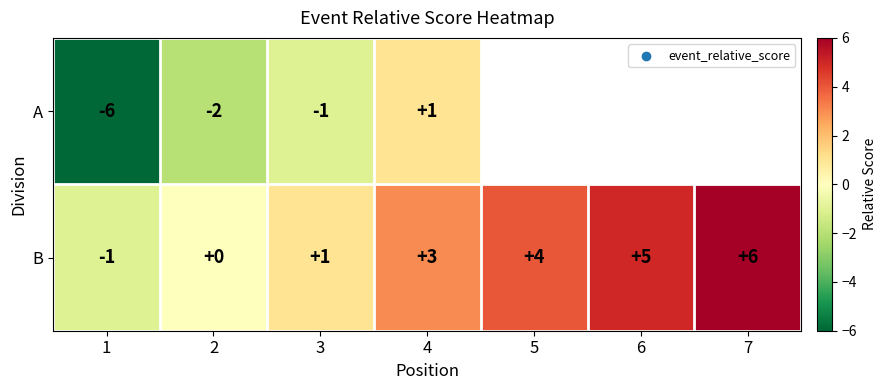

What is the highest value of the B series?

6